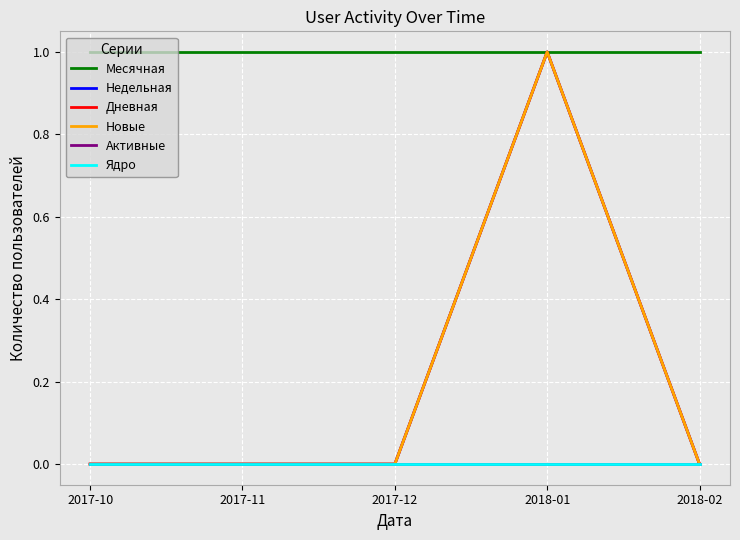

What is the total value across all series at 2017-11?

1